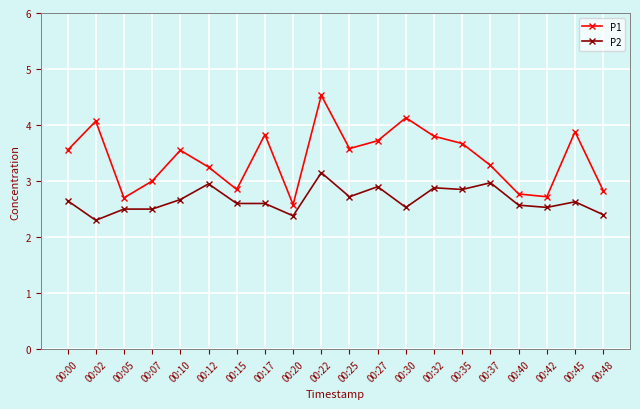

Which category has the lowest value in the P2 series?

00:02